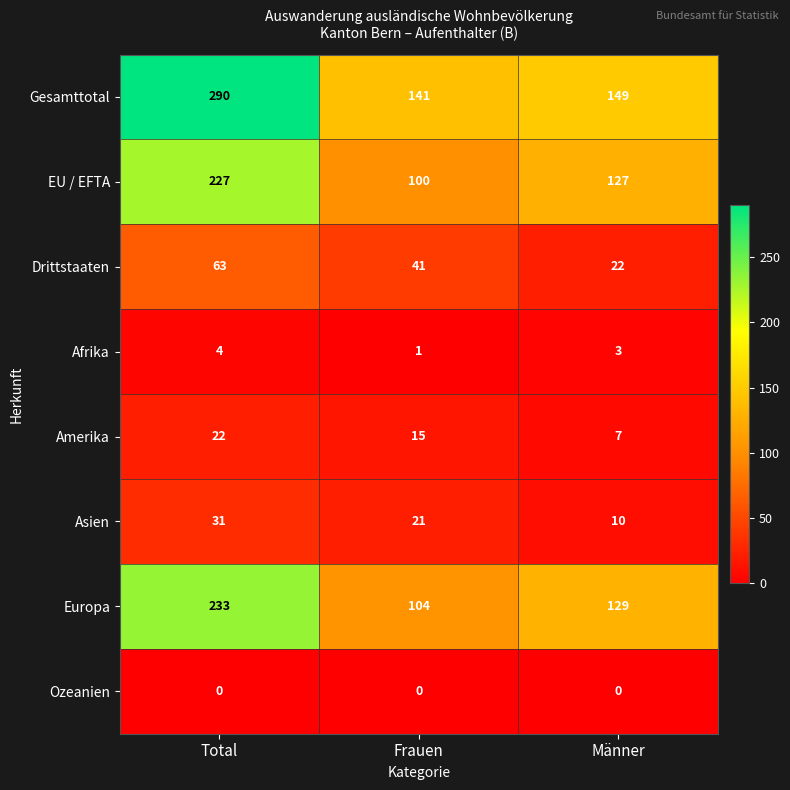

List the series in order of their peak value, lowest first.

Ozeanien, Afrika, Amerika, Asien, Drittstaaten, EU / EFTA, Europa, Gesamttotal